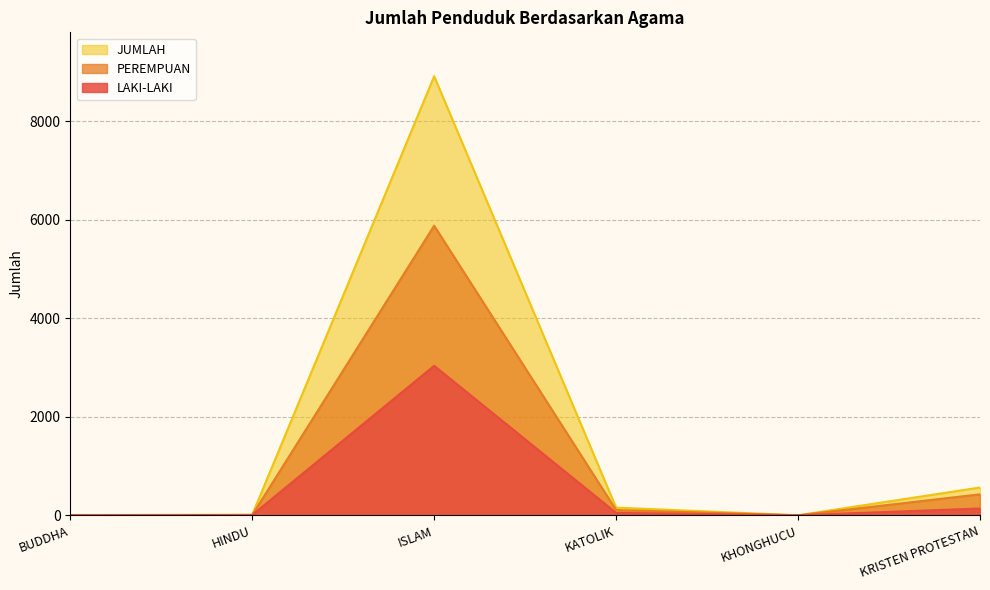

Where is the first local maximum for PEREMPUAN?

ISLAM